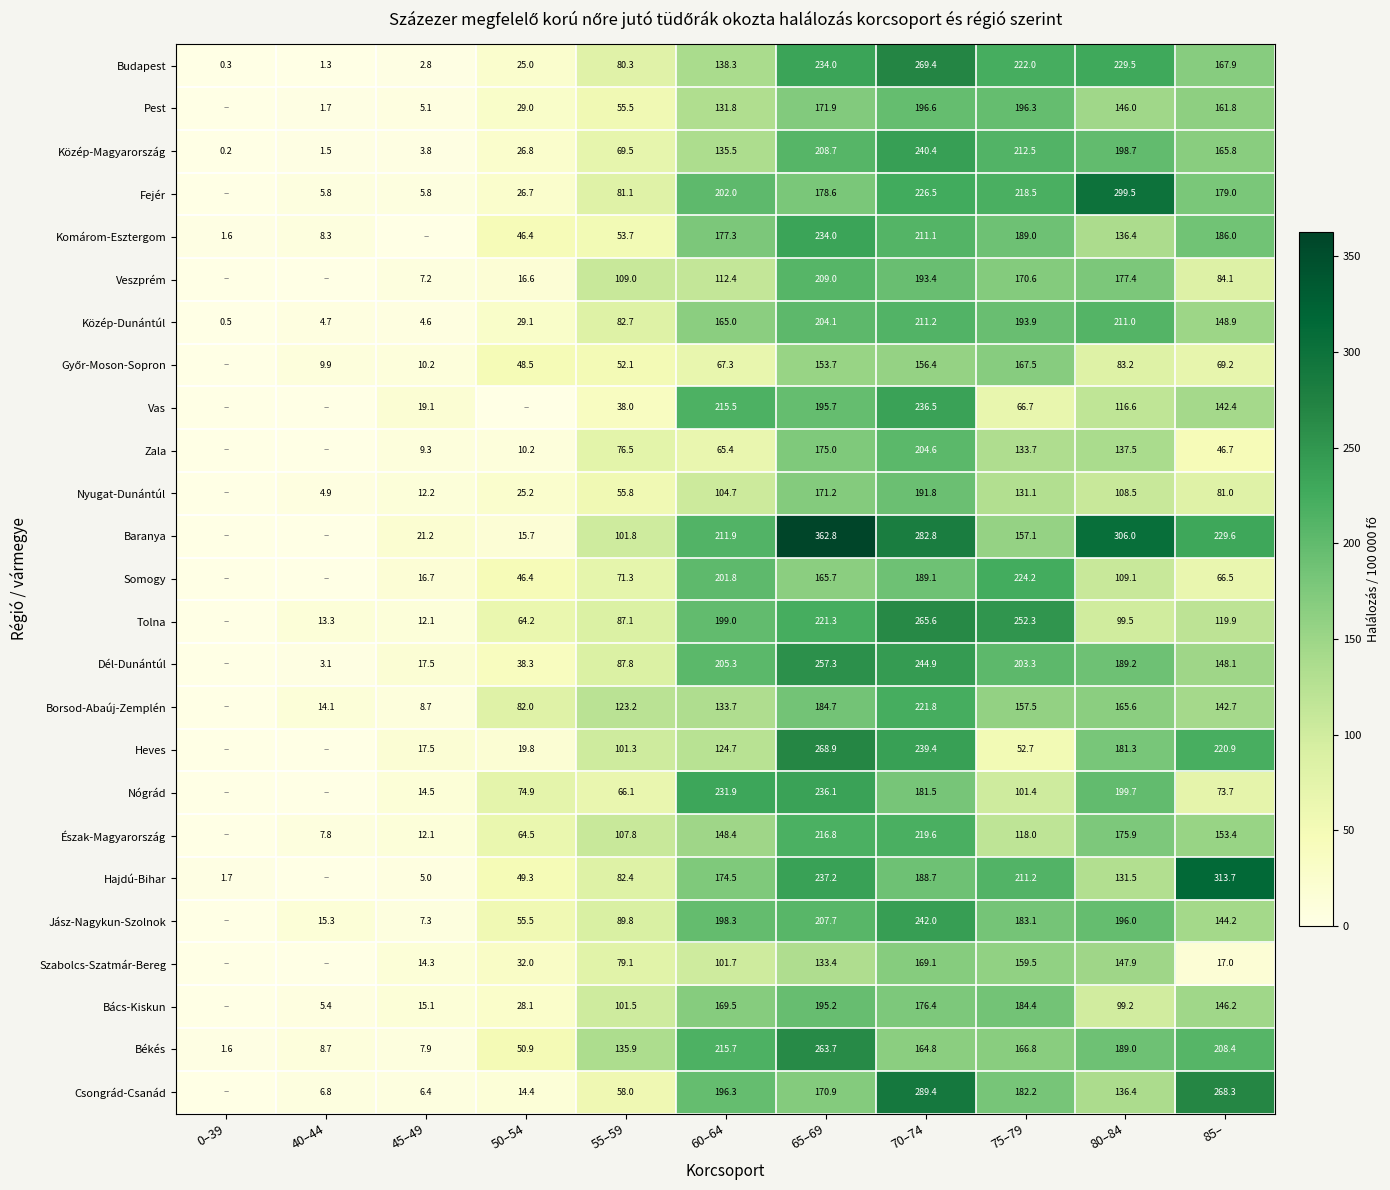

What is the sum of the Dél-Dunántúl values at 85– and 50–54?

186.4